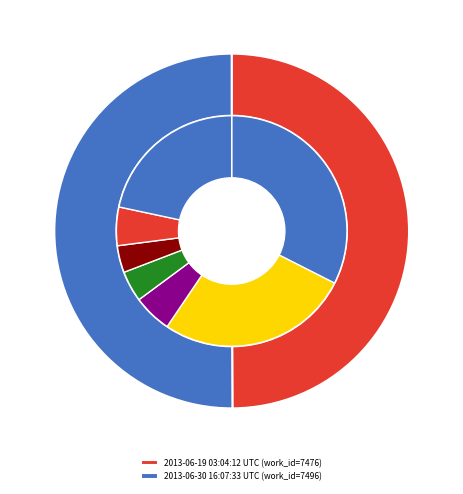

Rank the categories by value from lowest to highest.

2013-06-19 03:04:12 UTC, 2013-06-30 16:07:33 UTC